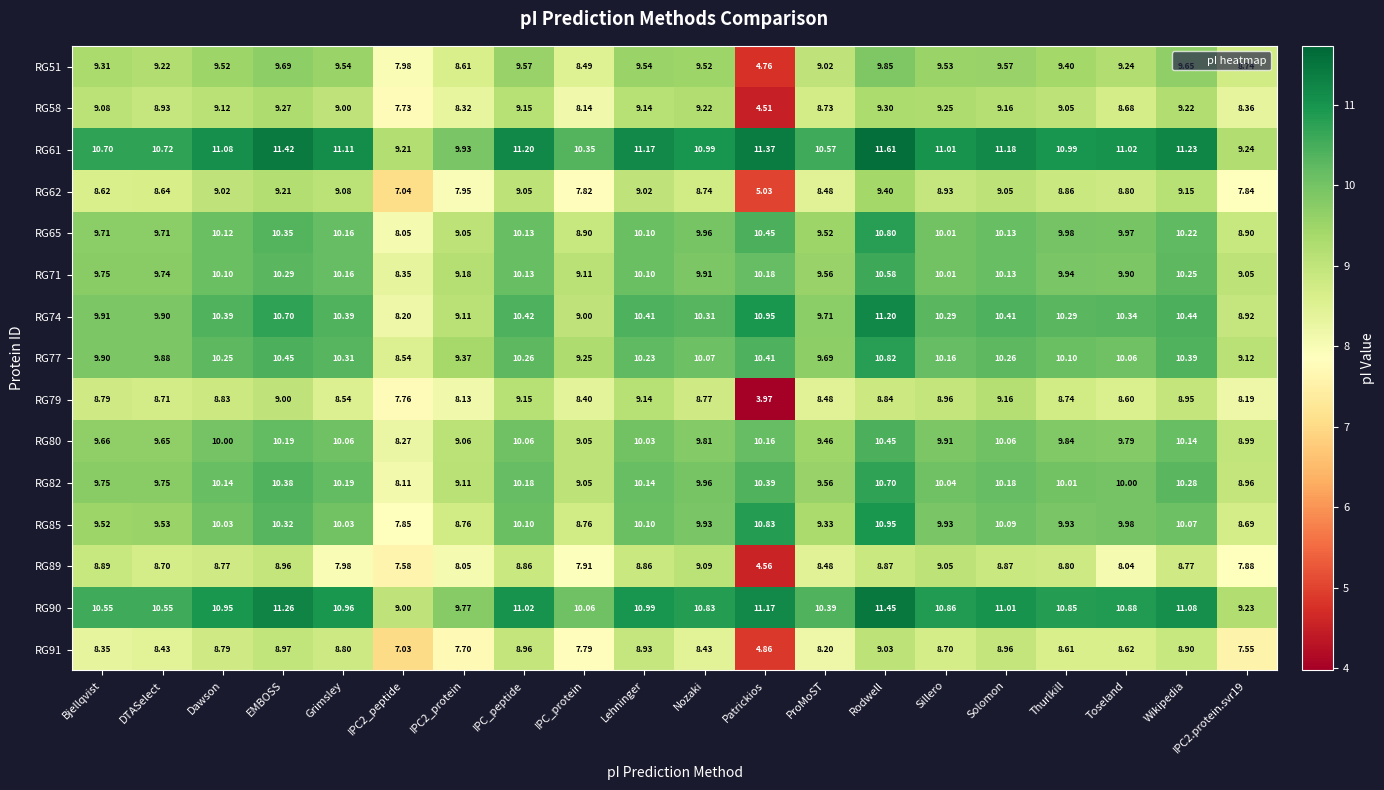

Is the value of RG74 at Dawson greater than the value of RG71 at IPC_peptide?

Yes